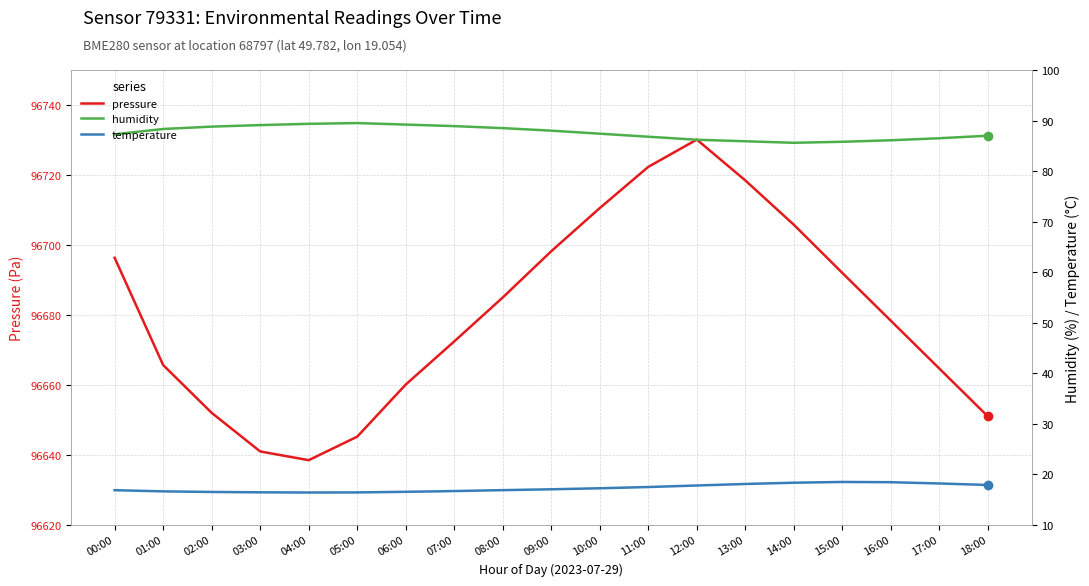

The temperature series shows 18.4 at 16:00. True or false?

True